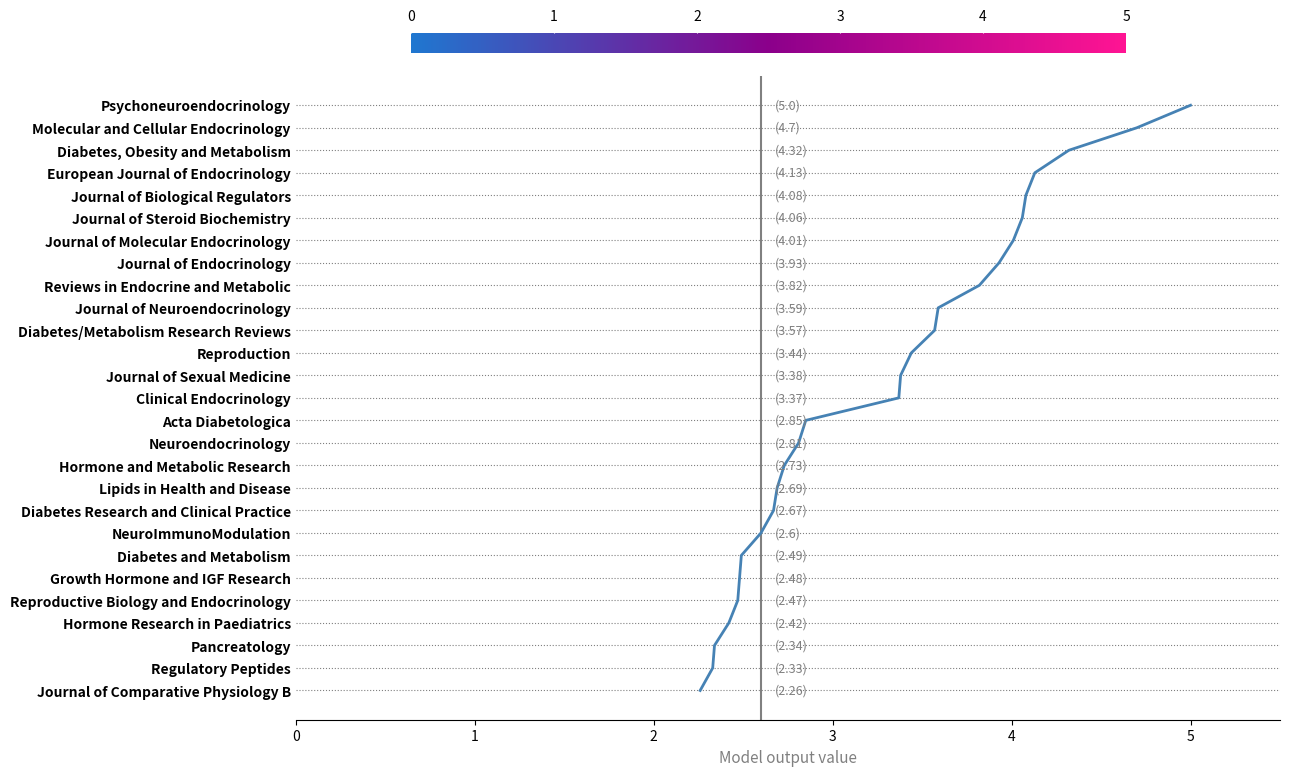

Does the chart have visible grid lines?

No